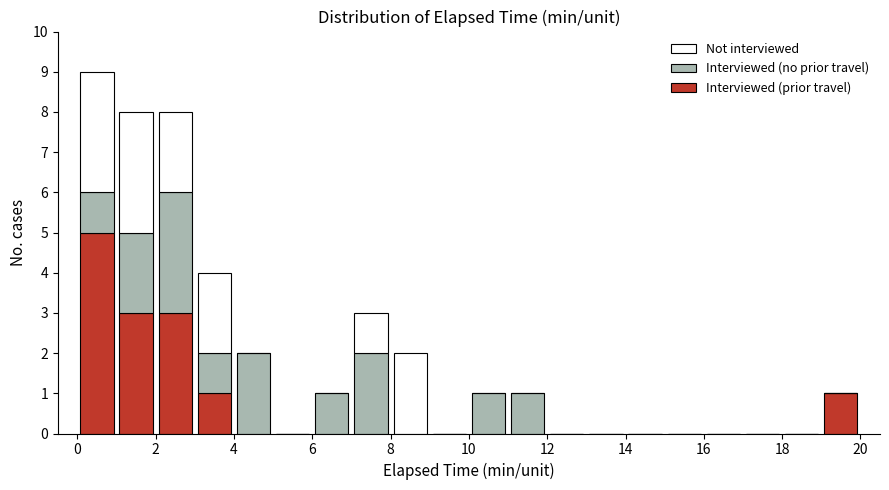

Reading left to right, list every stacked bar in this chart as the range it spans on the x-axis followed by its total height. The values are not printed on the chart, so give them approximately, as read against the axis.

0 to 1: 9
1 to 2: 8
2 to 3: 8
3 to 4: 4
4 to 5: 2
5 to 6: 0
6 to 7: 1
7 to 8: 3
8 to 9: 2
9 to 10: 0
10 to 11: 1
11 to 12: 1
12 to 13: 0
13 to 14: 0
14 to 15: 0
15 to 16: 0
16 to 17: 0
17 to 18: 0
18 to 19: 0
19 to 20: 1